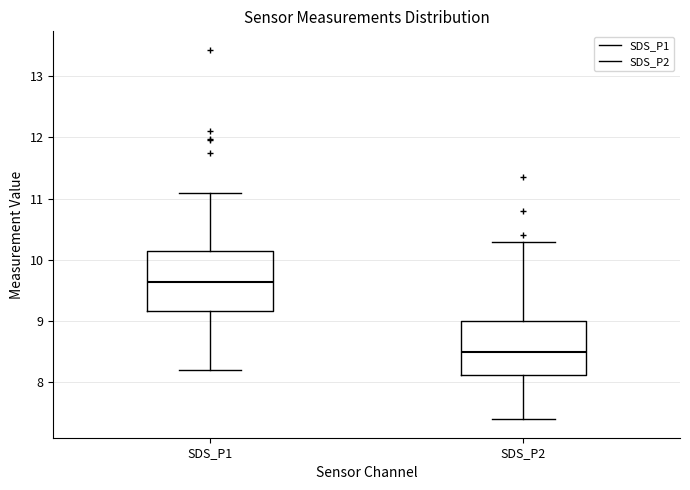

Which box has the lowest median line?

SDS_P2